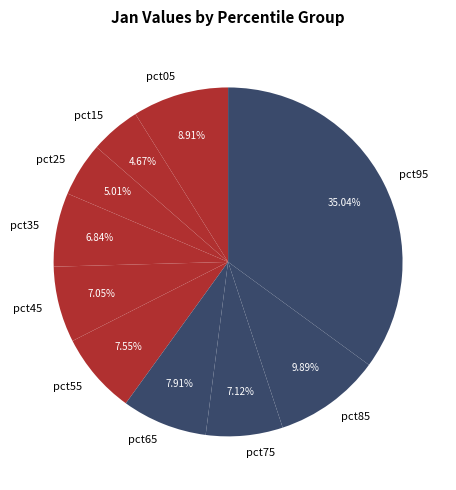

True or false: pct15 accounts for 5% of the total.

True